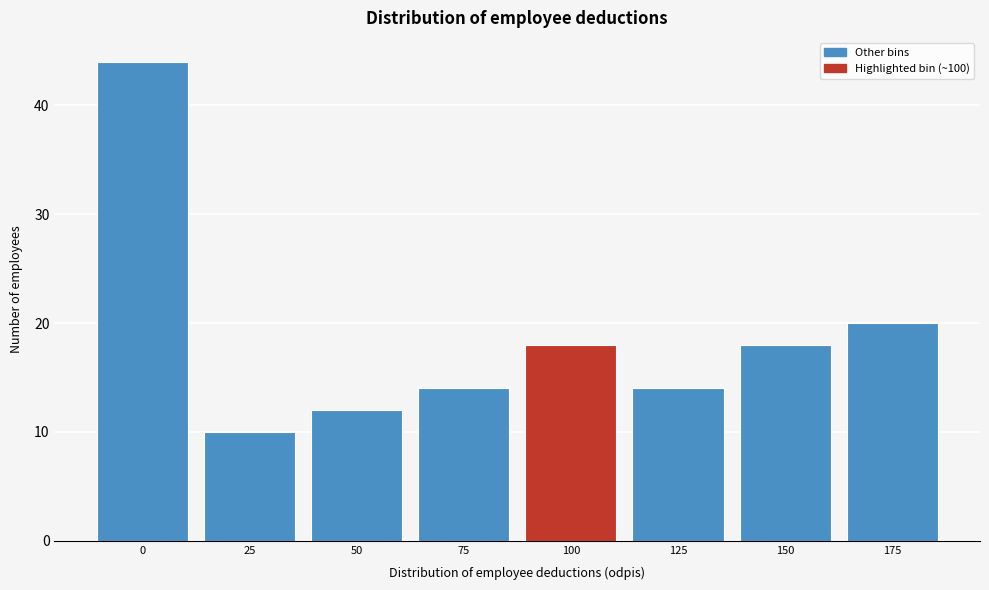

Reading left to right, extract all data points from this chart.

44	10	12	14	18	14	18	20